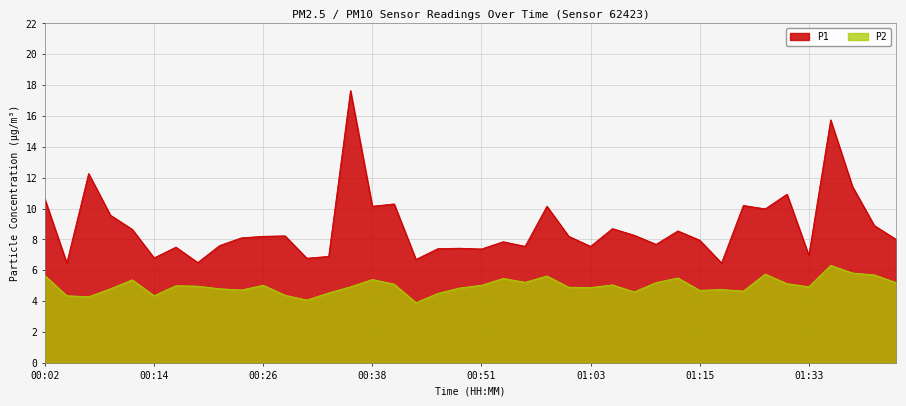

What are all the series names shown in the legend?

P1, P2